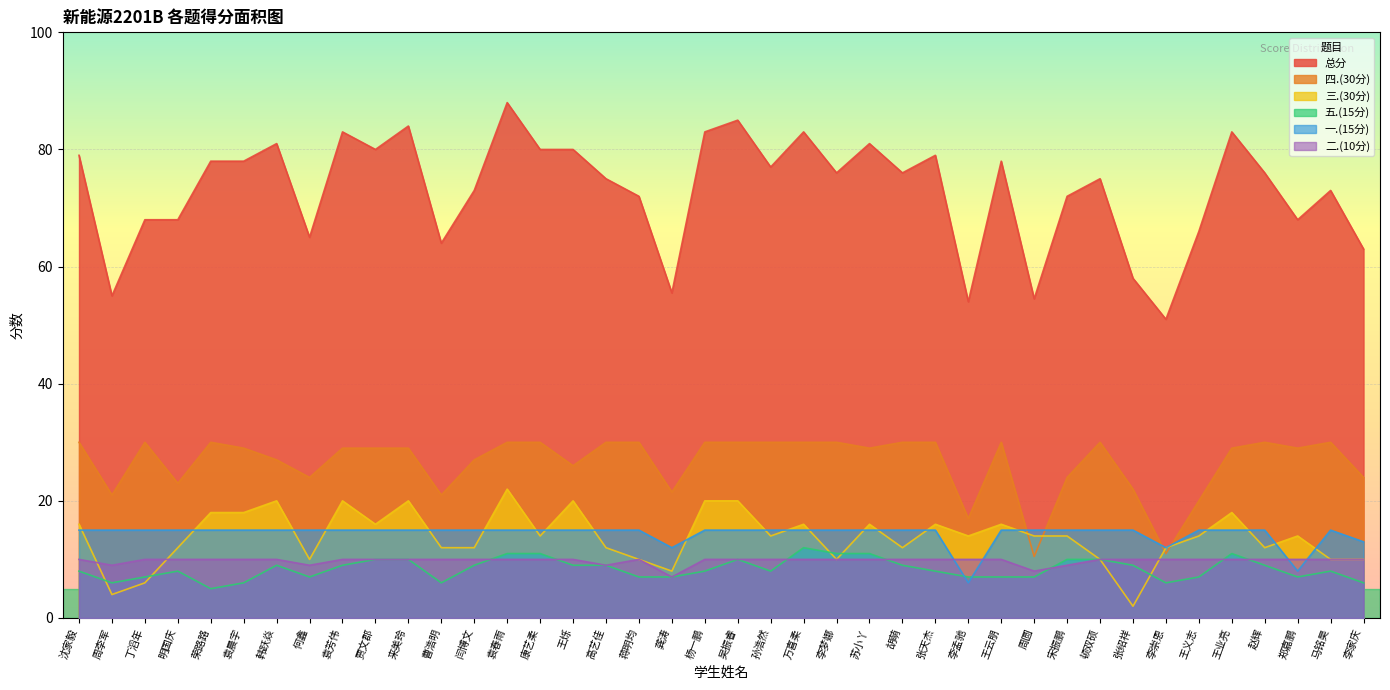

What is the minimum value for 三.(30分)?

2.0